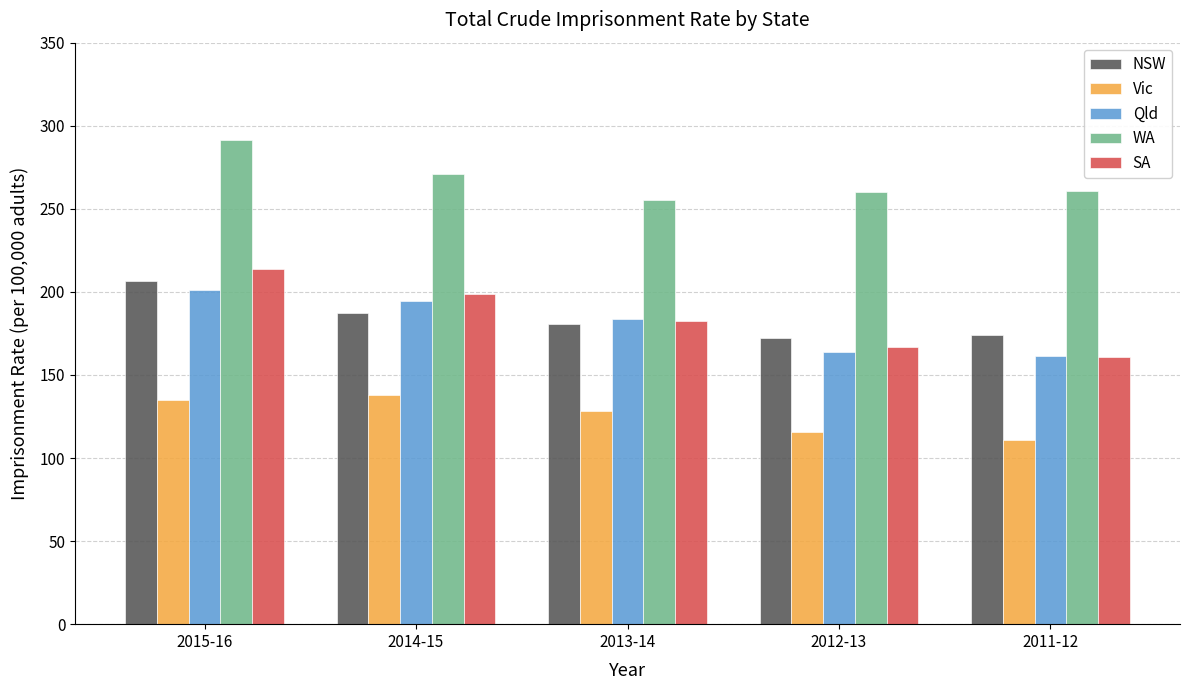

Where is SA nearest to the value 187?

2013-14